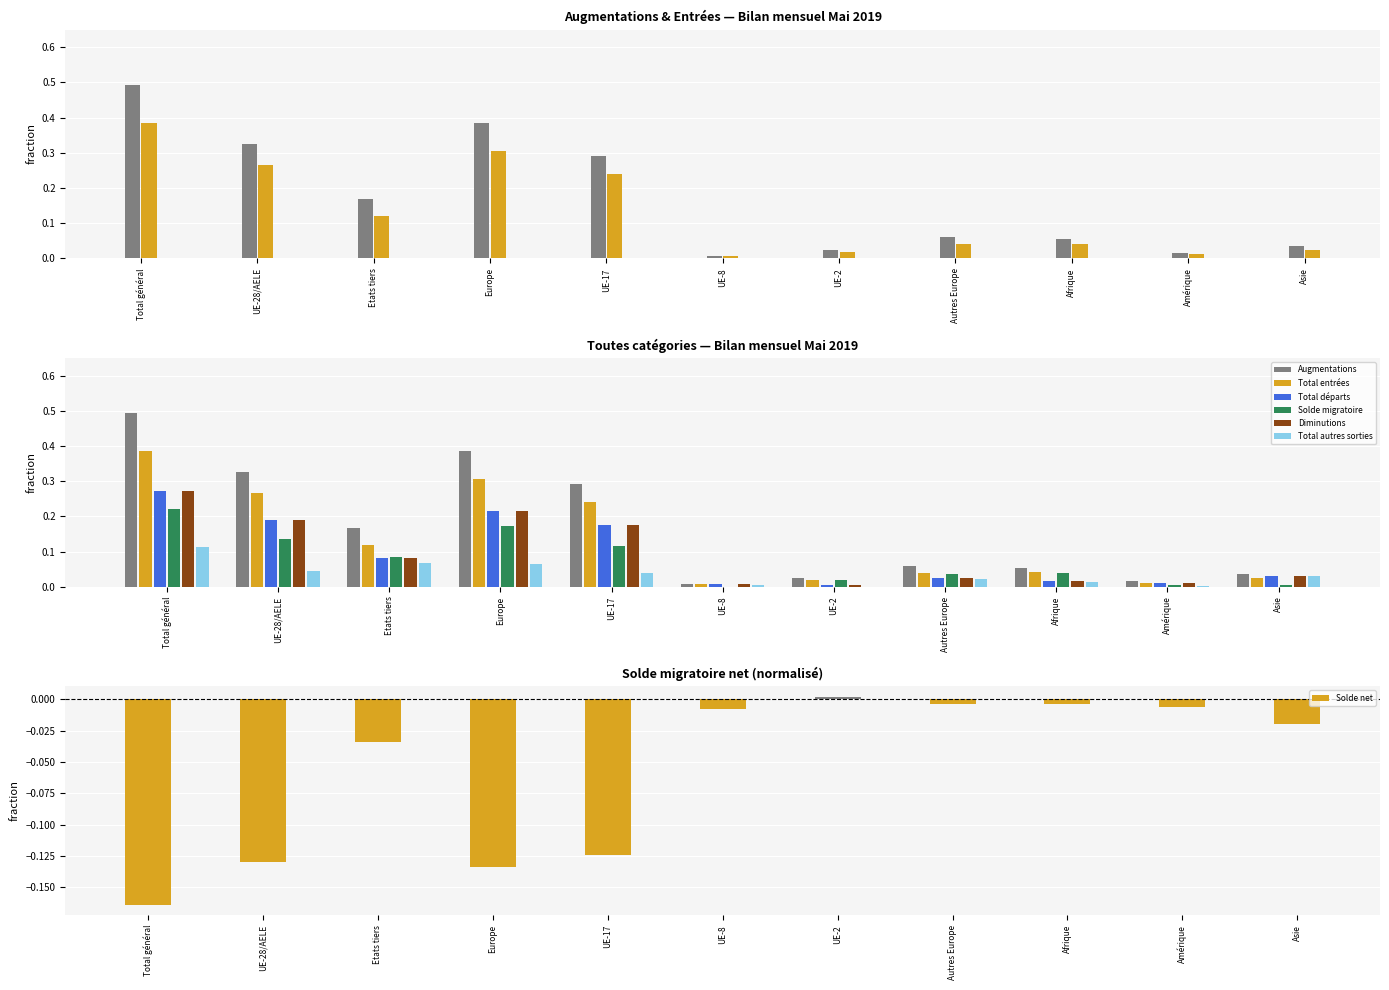

What is the difference between the highest and lowest values at UE-28/AELE?

0.3